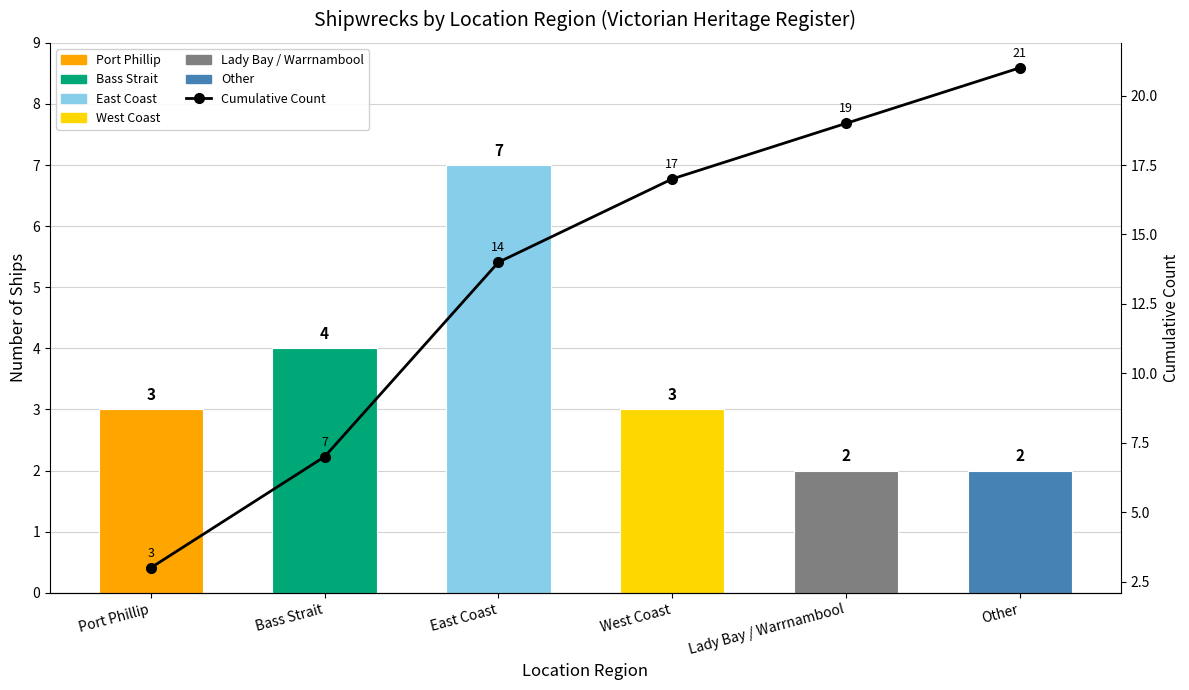

What is the total value across all series at Lady Bay / Warrnambool?

21